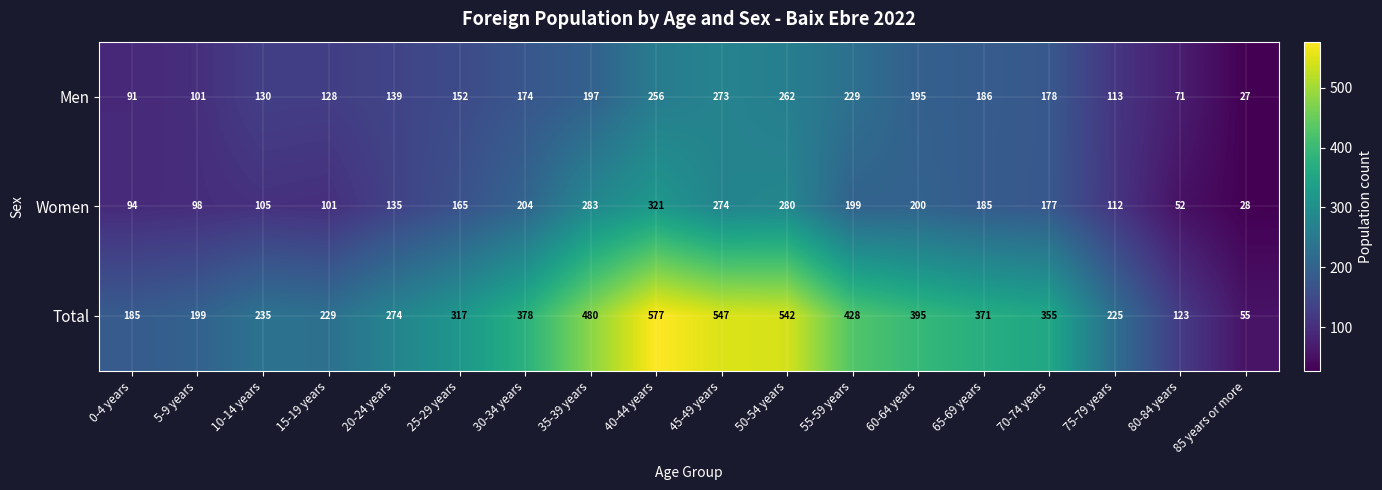

What is the lowest value of the Total series?

55